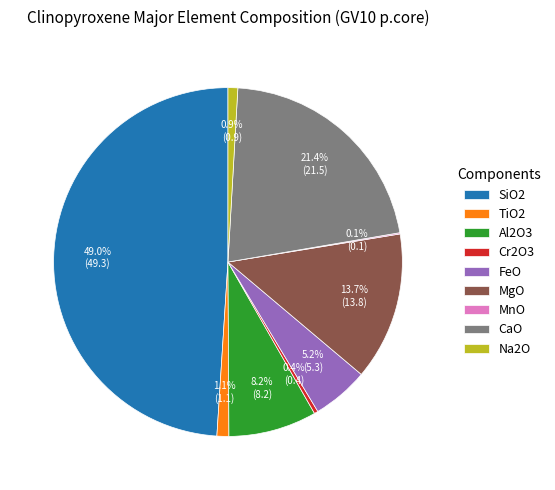

How much of the chart is everything except FeO?

94.8%